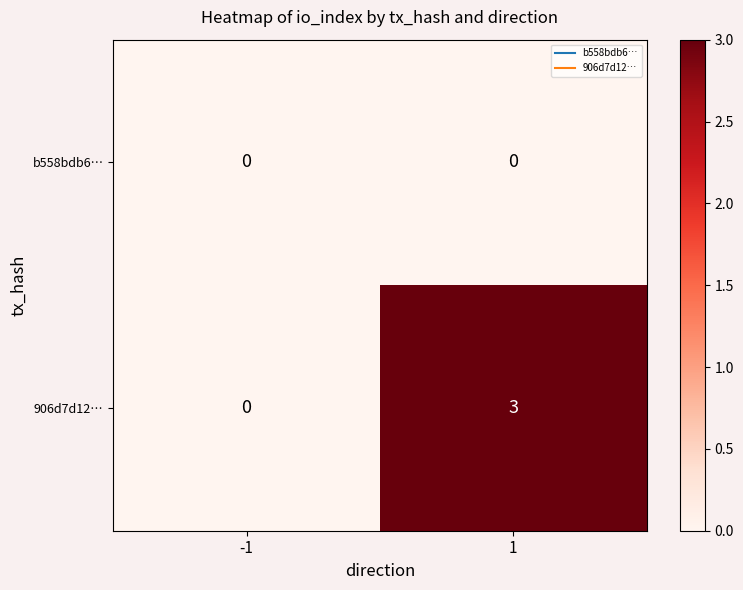

Count the number of categories in the chart.

2